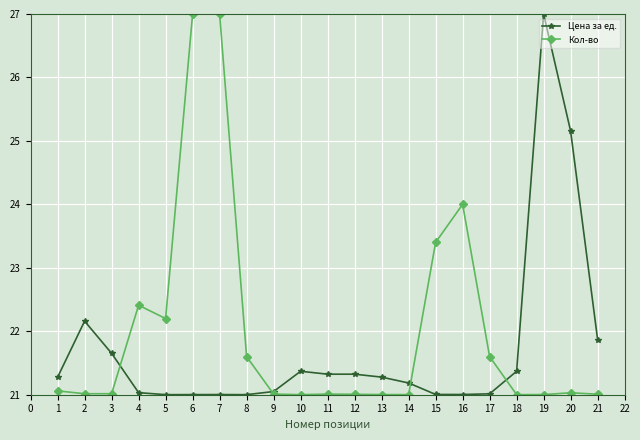

How many data points does each series have?

21